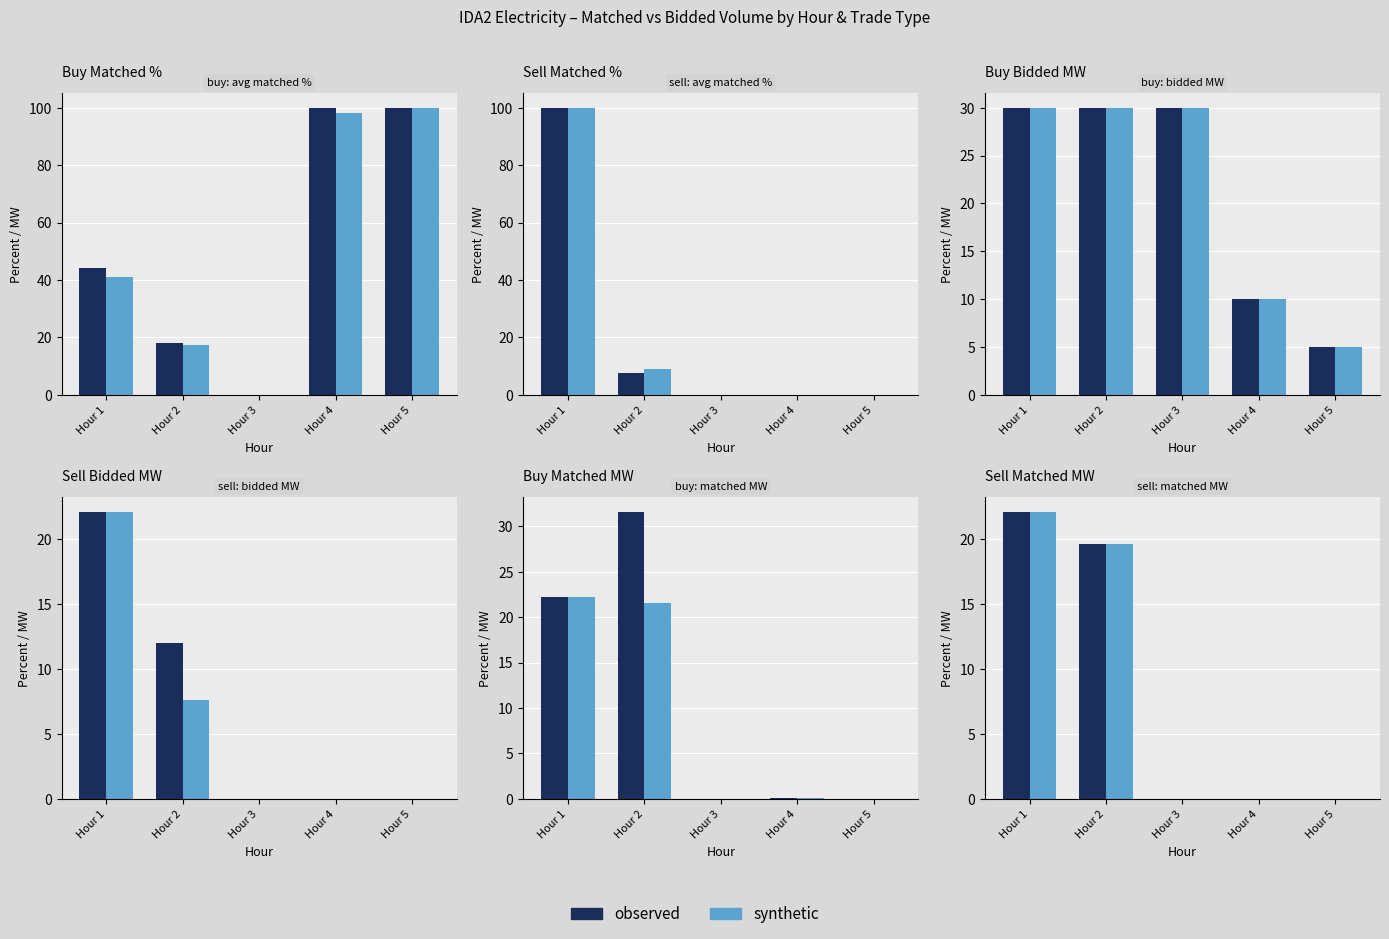

Rank the series at Hour 1 from lowest to highest value.

observed, synthetic